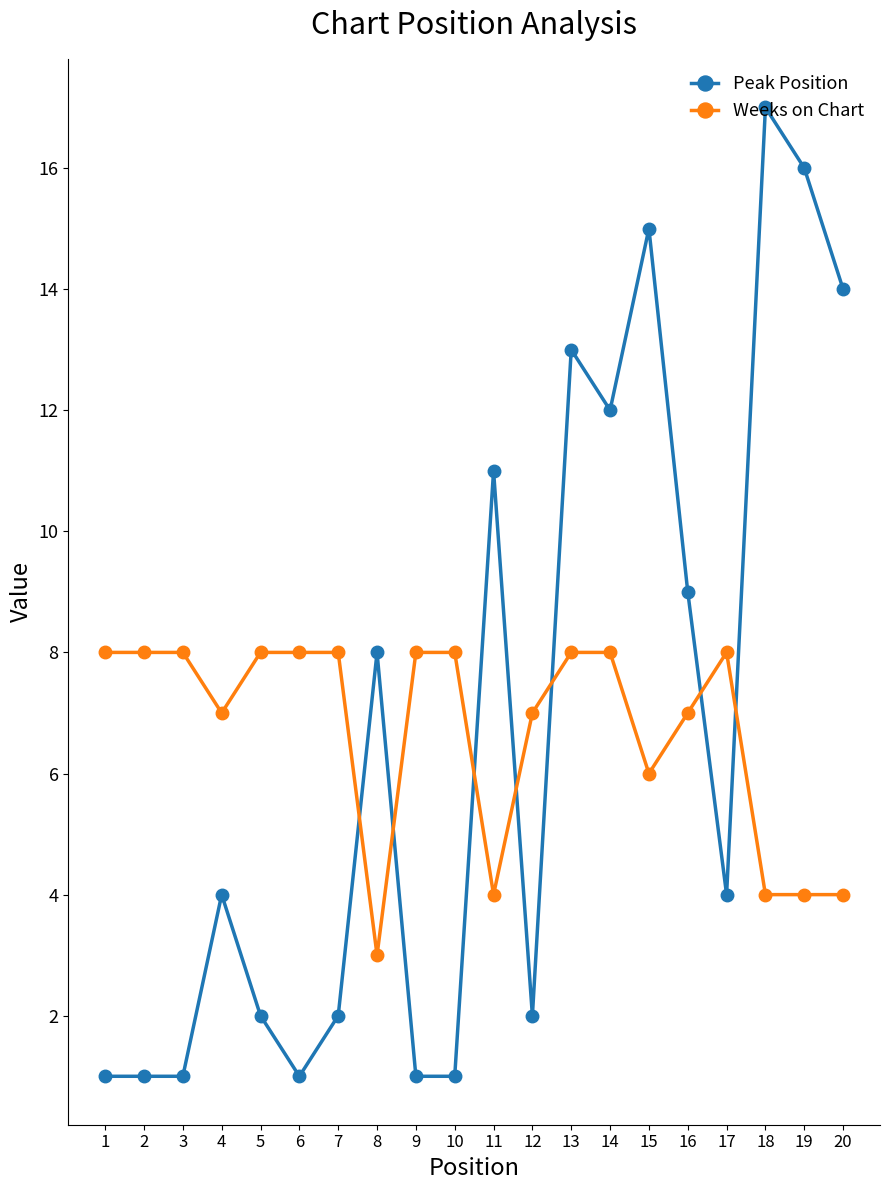

At which label does Weeks on Chart reach its minimum?

8